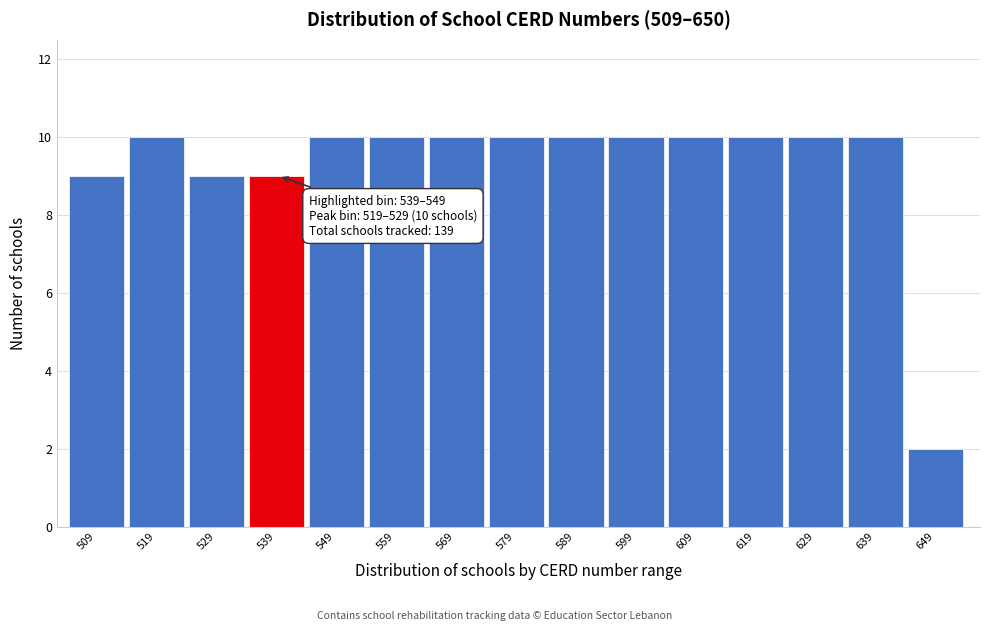

Reading left to right, transcribe all the data shown in this chart.

509=9	519=10	529=9	539=9	549=10	559=10	569=10	579=10	589=10	599=10	609=10	619=10	629=10	639=10	649=2